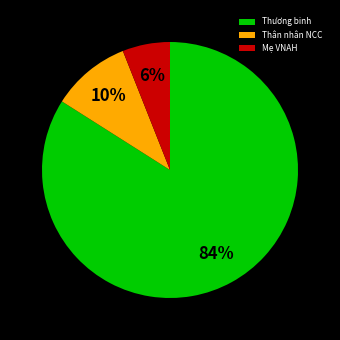

True or false: Thương binh accounts for 70% of the total.

False